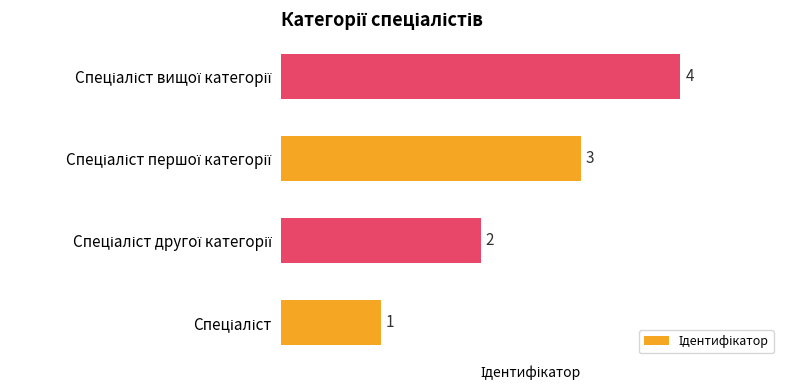

What is the maximum value shown in the chart?

4